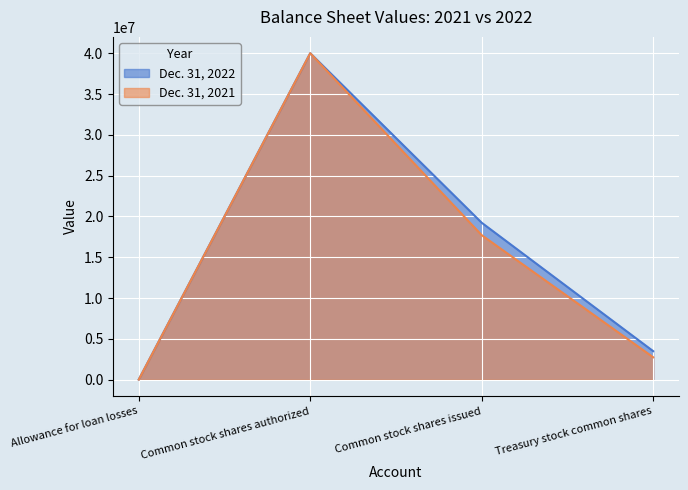

Which category has the highest value in the Dec. 31, 2021 series?

Common stock shares authorized